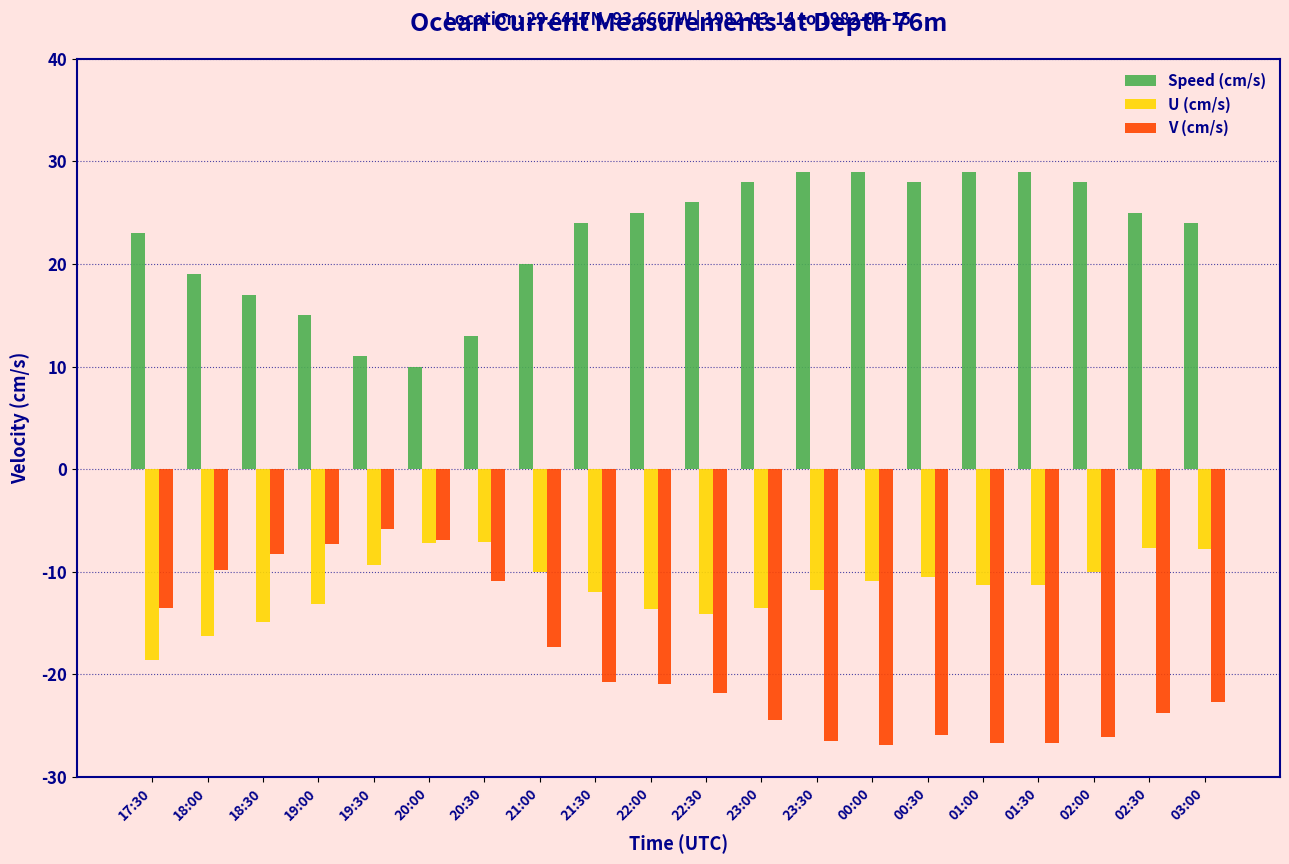

What is the lowest value of the V (cm/s) series?

-26.9